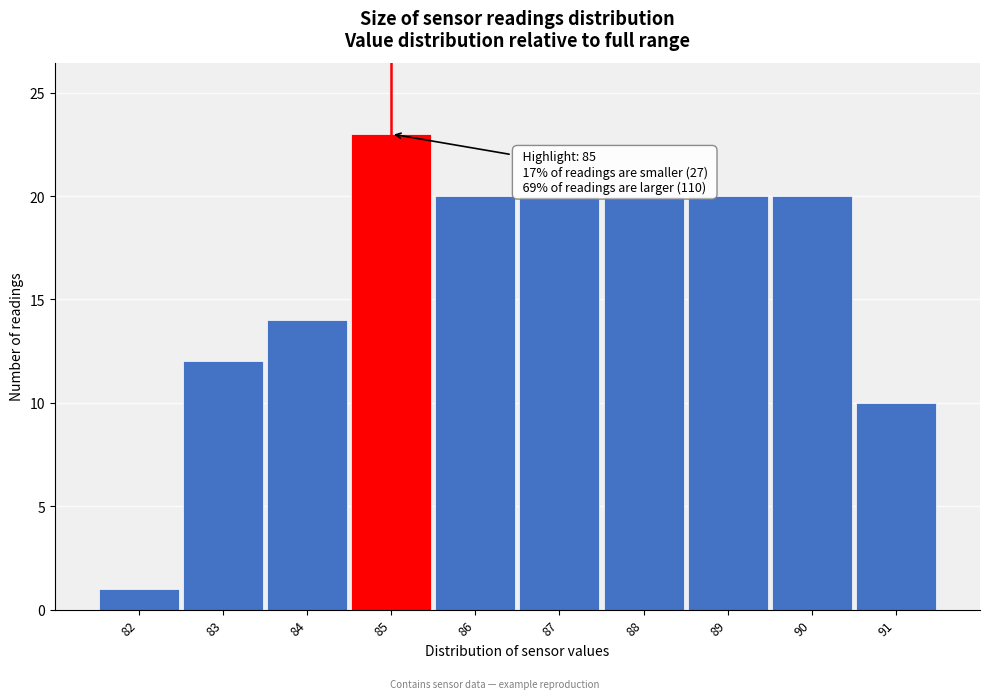

Over which range of the x-axis is the bar tallest?

84.5 to 85.5